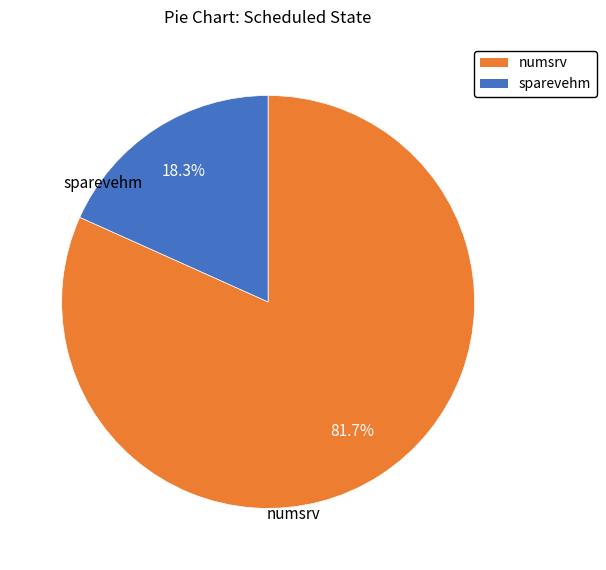

Which has a higher value, numsrv or sparevehm?

numsrv